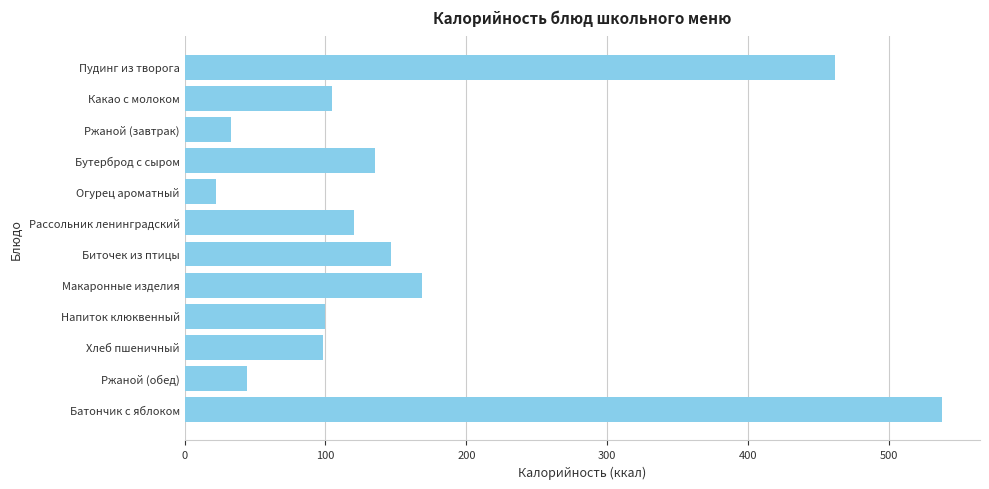

Which label corresponds to the smallest value in the chart?

Огурец ароматный